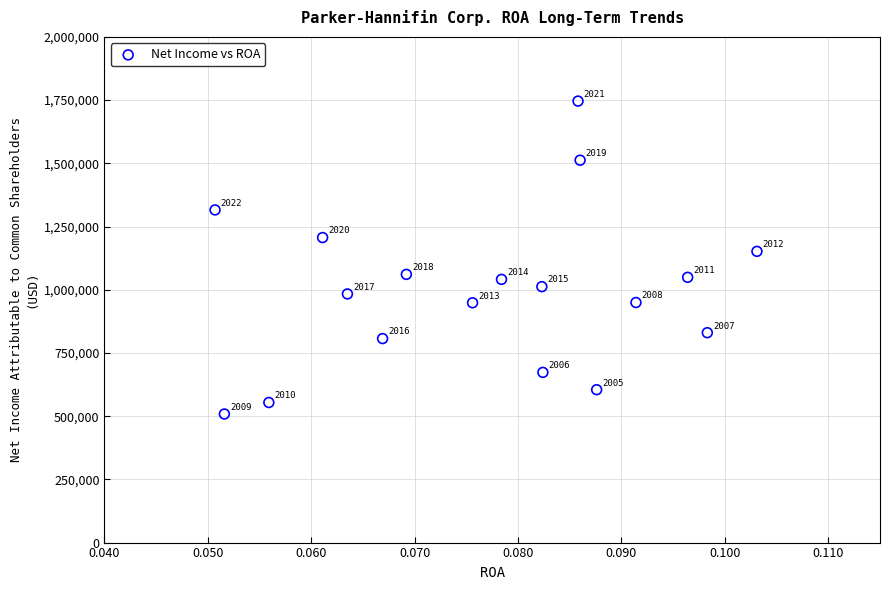

What is the range of Y values (max minus min)?

1237585